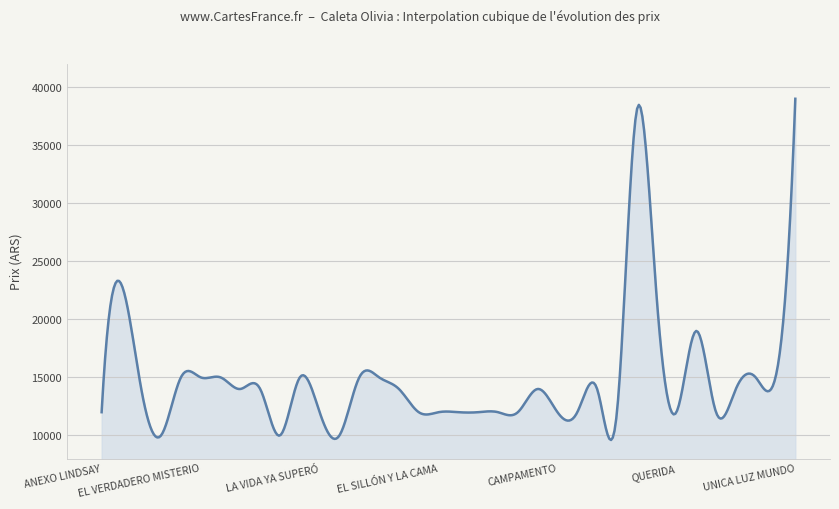

What is the maximum value shown in the chart?

39000.0